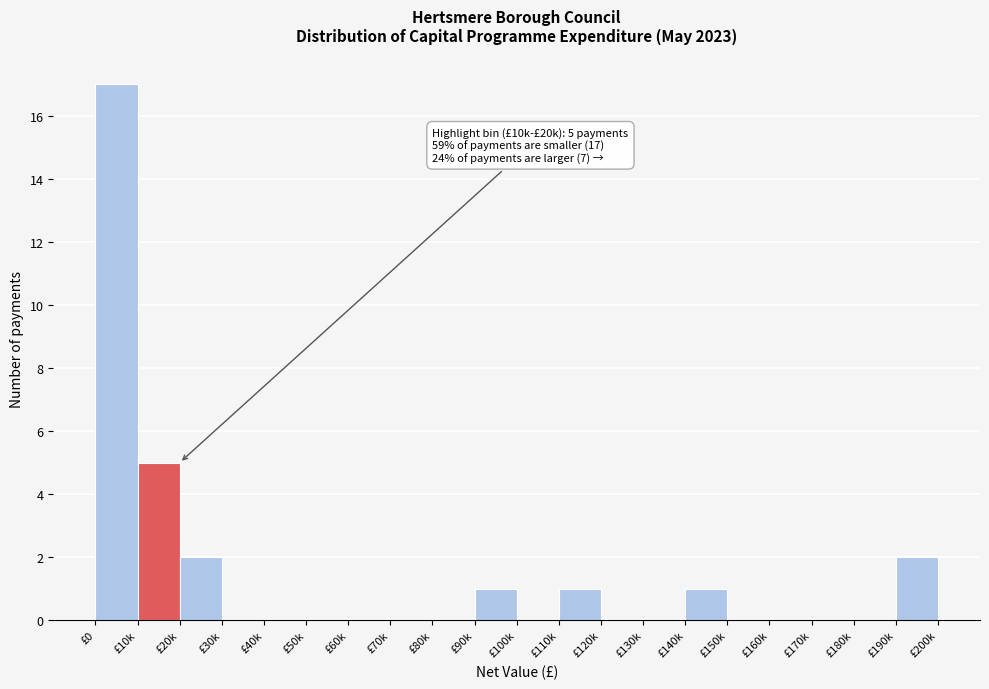

Reading left to right, what are all the values shown in this chart?

£0=17	£10k=5	£20k=2	£30k=0	£40k=0	£50k=0	£60k=0	£70k=0	£80k=0	£90k=1	£100k=0	£110k=1	£120k=0	£130k=0	£140k=1	£150k=0	£160k=0	£170k=0	£180k=0	£190k=2